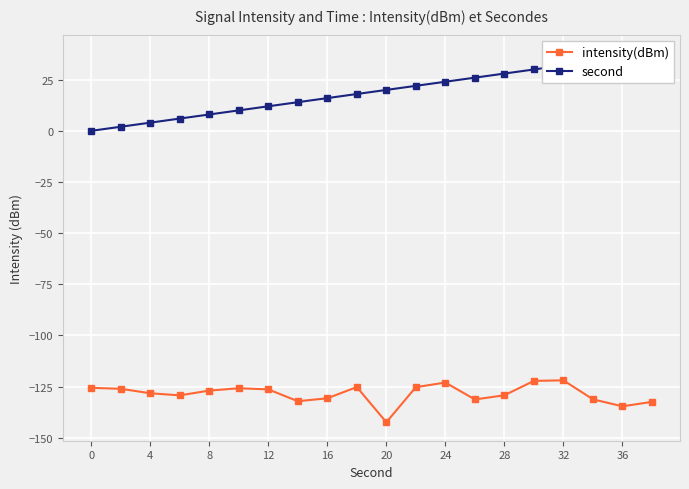

Which category has the lowest value in the intensity(dBm) series?

20